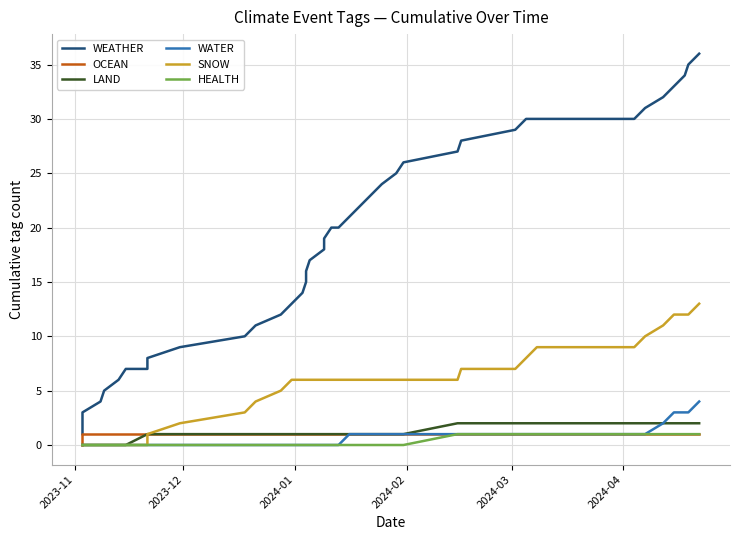

True or false: OCEAN and LAND cross at least once.

False